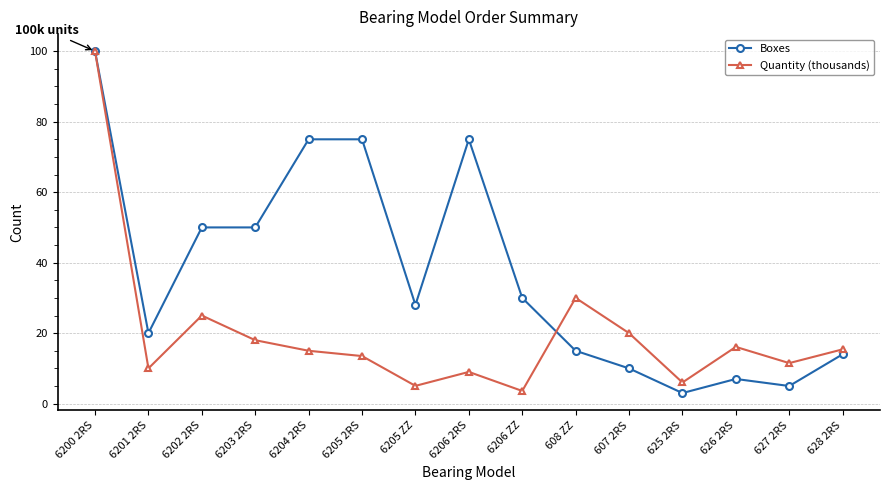

List the series in order of their overall mean, lowest first.

Quantity (thousands), Boxes